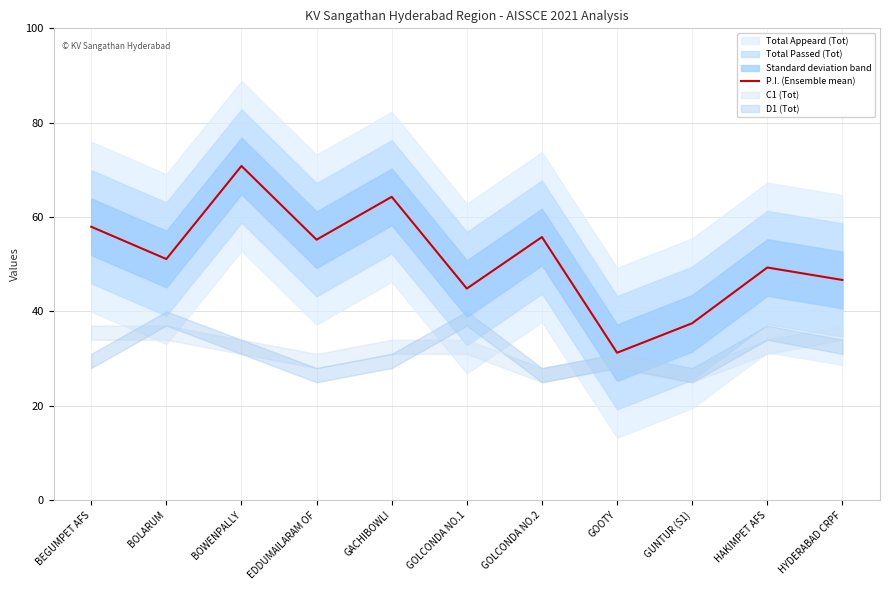

At which label does P.I. (Ensemble mean) reach its minimum?

GOOTY